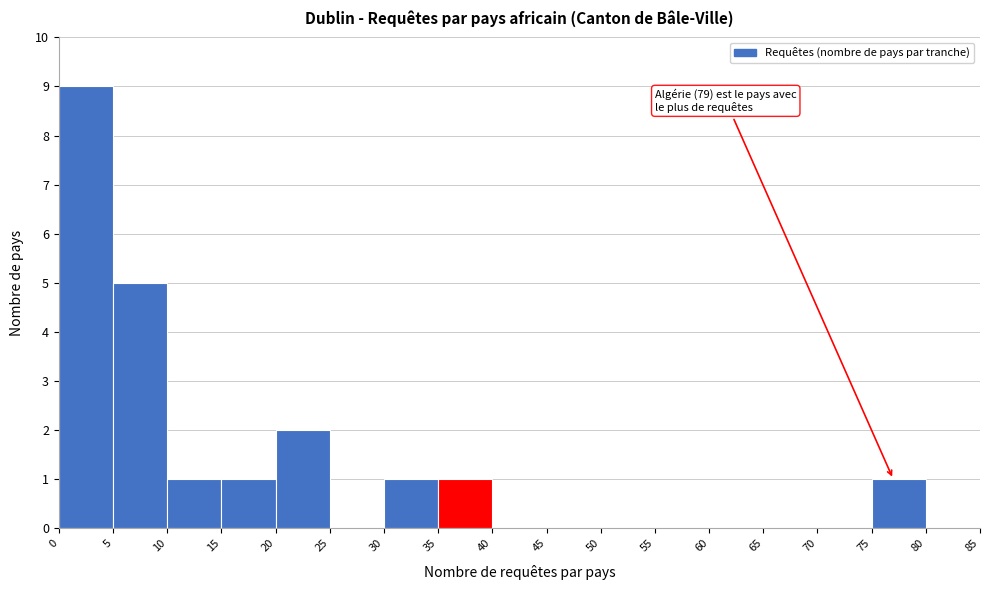

Over which range of the x-axis is the bar tallest?

0 to 5